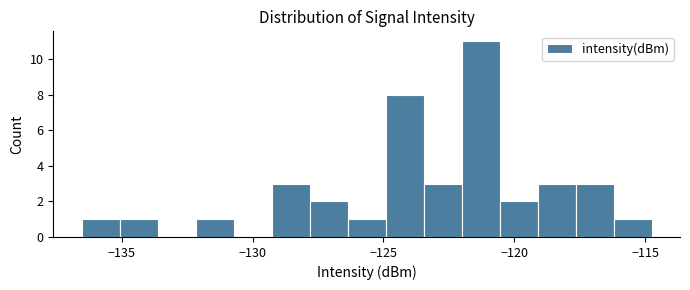

Around what value on the x-axis is the tallest bar? Give the approximate position of its centre, as read against the axis.

-121.5